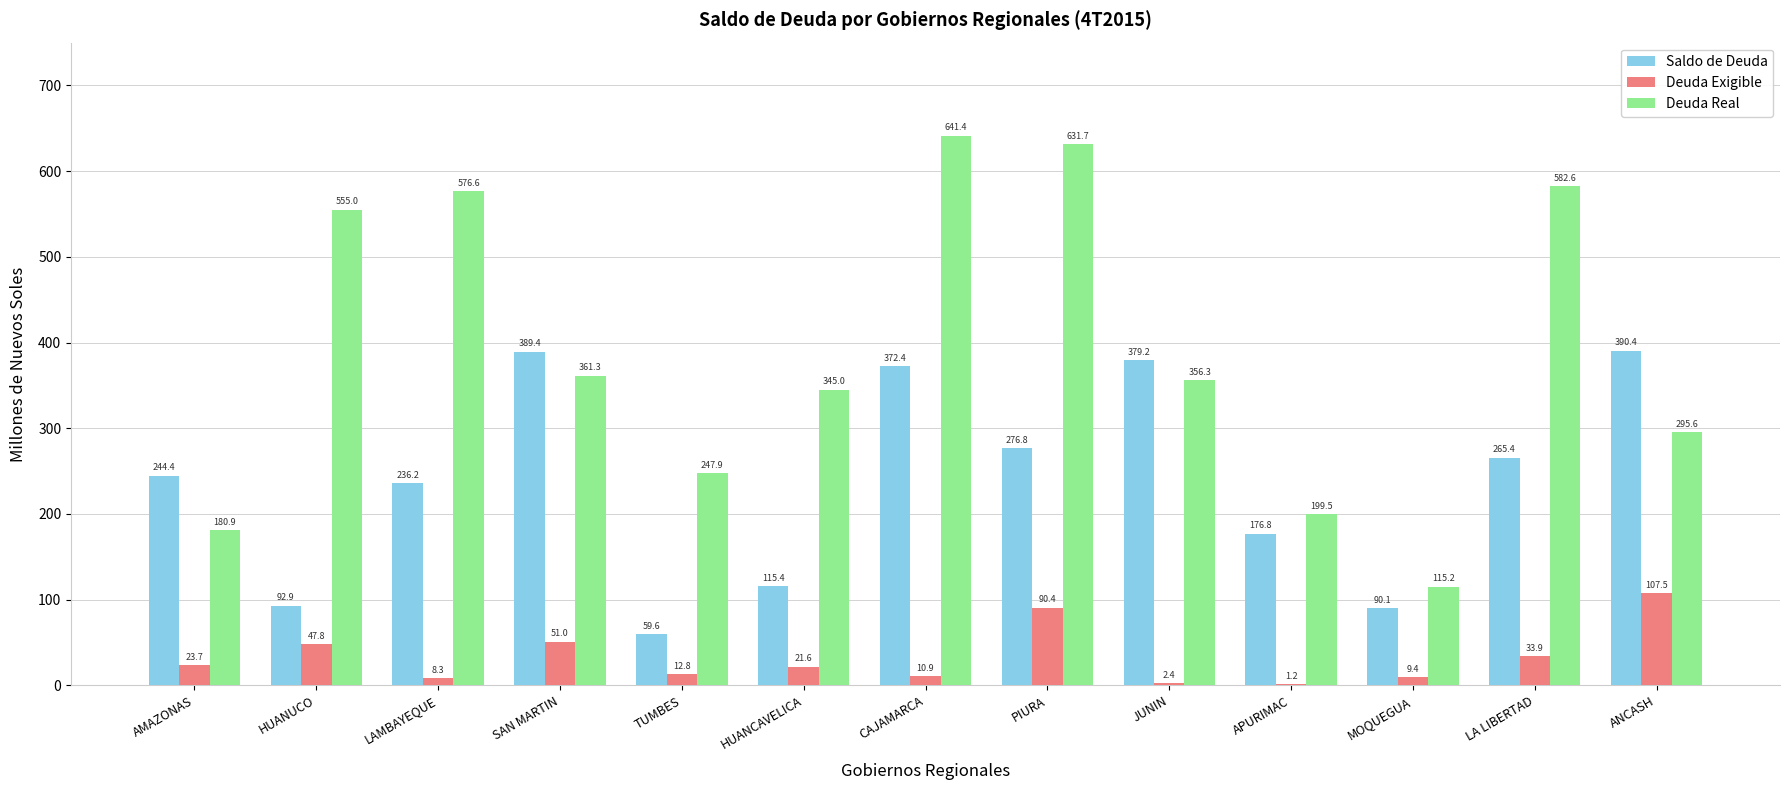

What is the total value across all series at CAJAMARCA?

1024.6